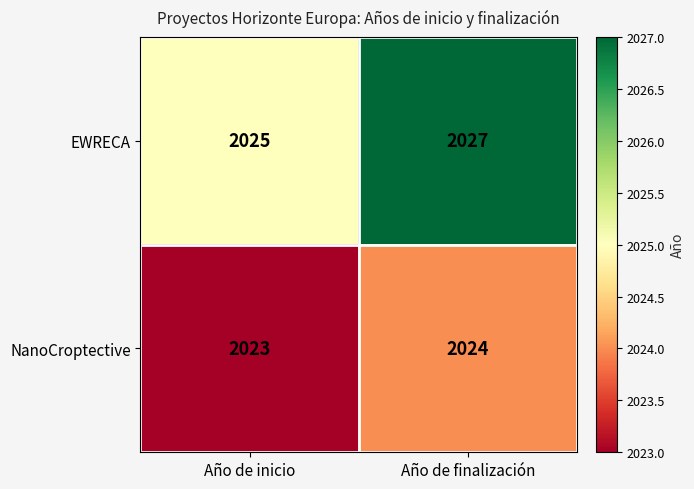

Reading left to right, extract all data points from this chart.

EWRECA: Año de inicio=2025	Año de finalización=2027
NanoCroptective: Año de inicio=2023	Año de finalización=2024